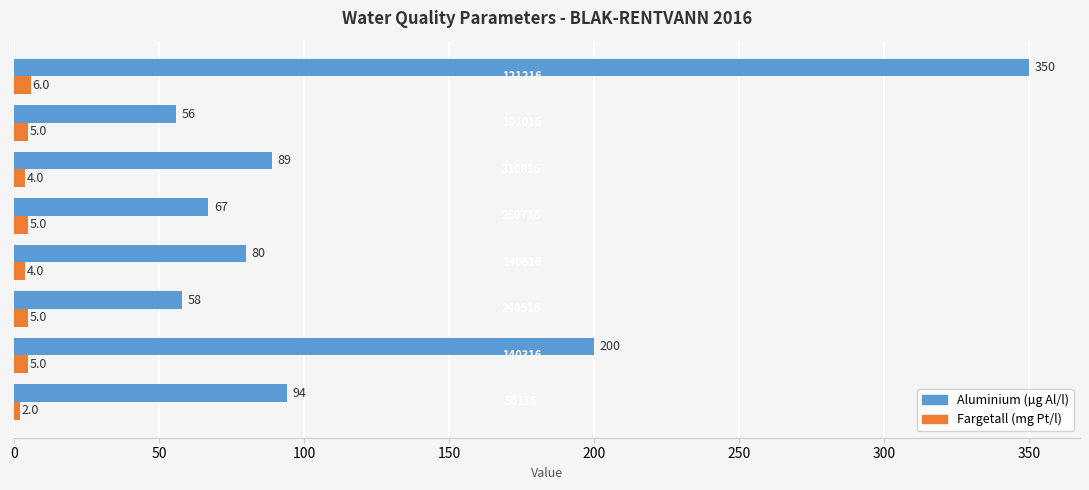

Which series has the largest range (max minus min)?

Aluminium (µg Al/l)